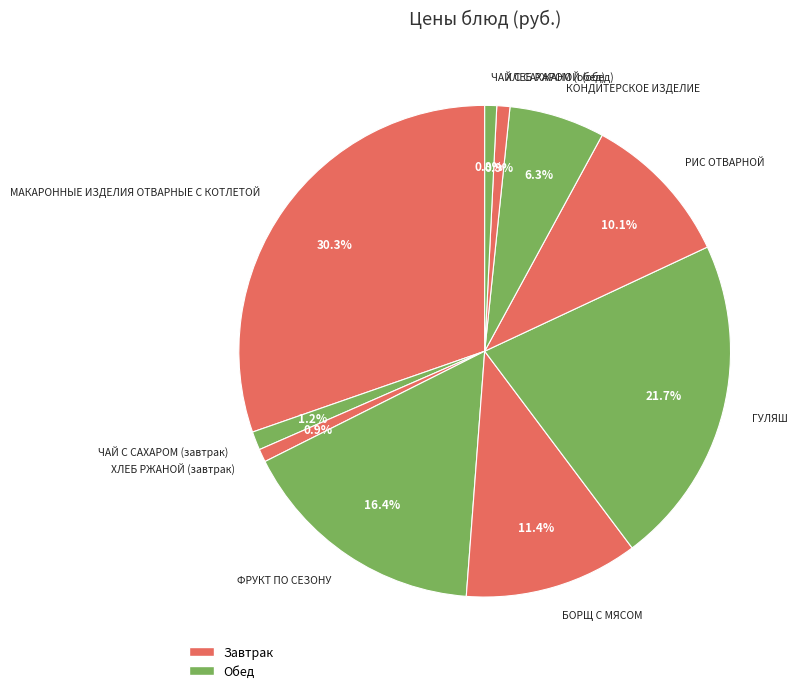

How many segments does this pie chart have?

10